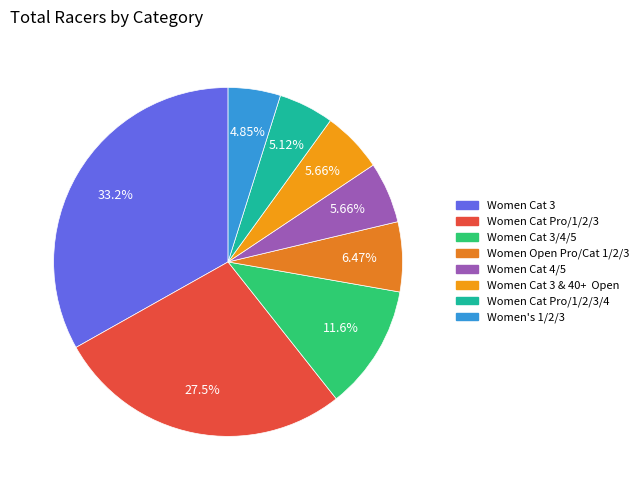

How many slices are in this pie chart?

8